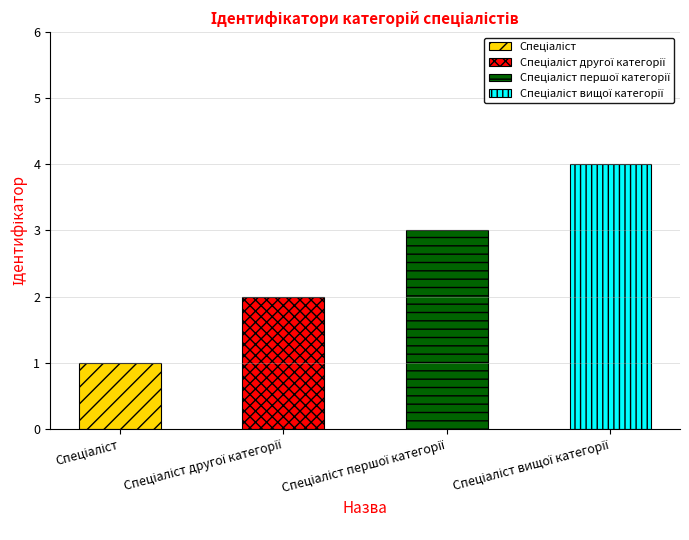

Reading left to right, transcribe all the data shown in this chart.

Спеціаліст=1	Спеціаліст другої категорії=2	Спеціаліст першої категорії=3	Спеціаліст вищої категорії=4